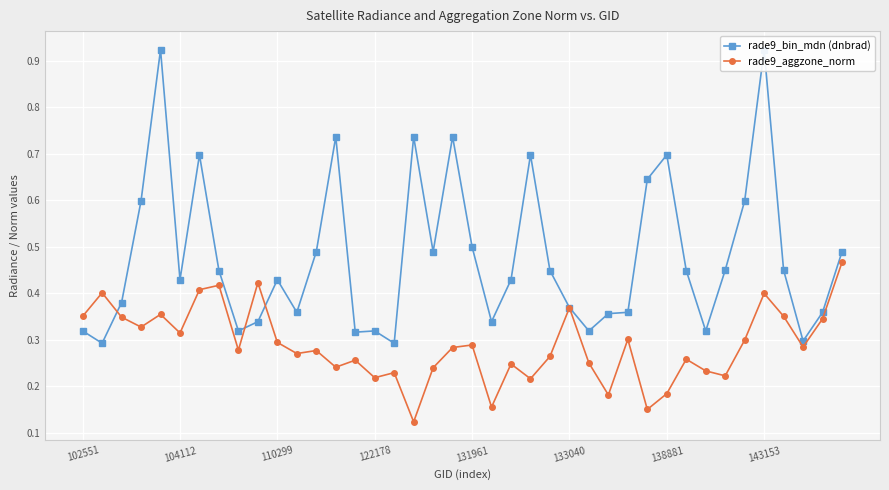

True or false: rade9_aggzone_norm has more than 0 interior local peaks.

True